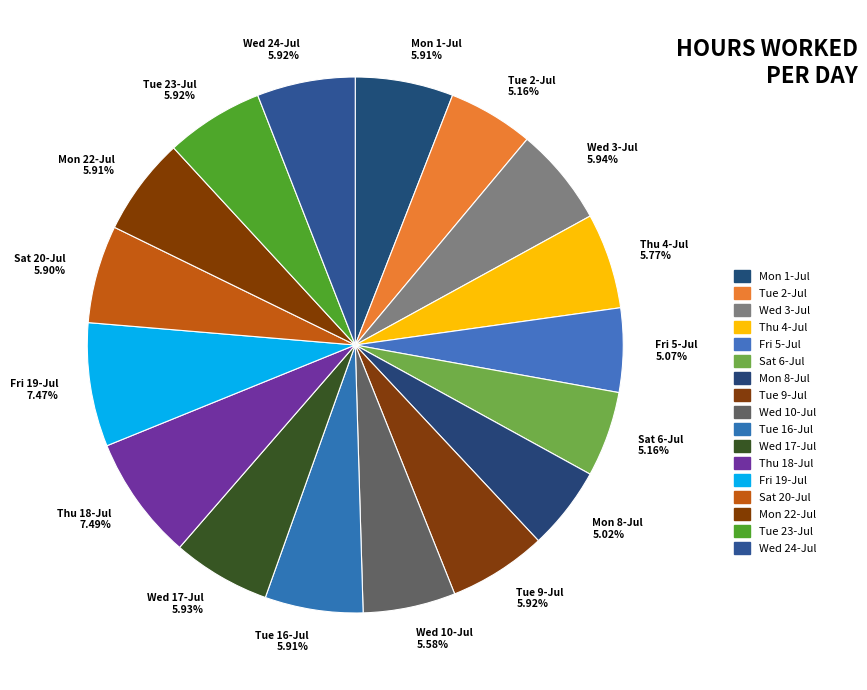

What is the ratio of the value at Mon 8-Jul to the value at Thu 4-Jul?

0.9